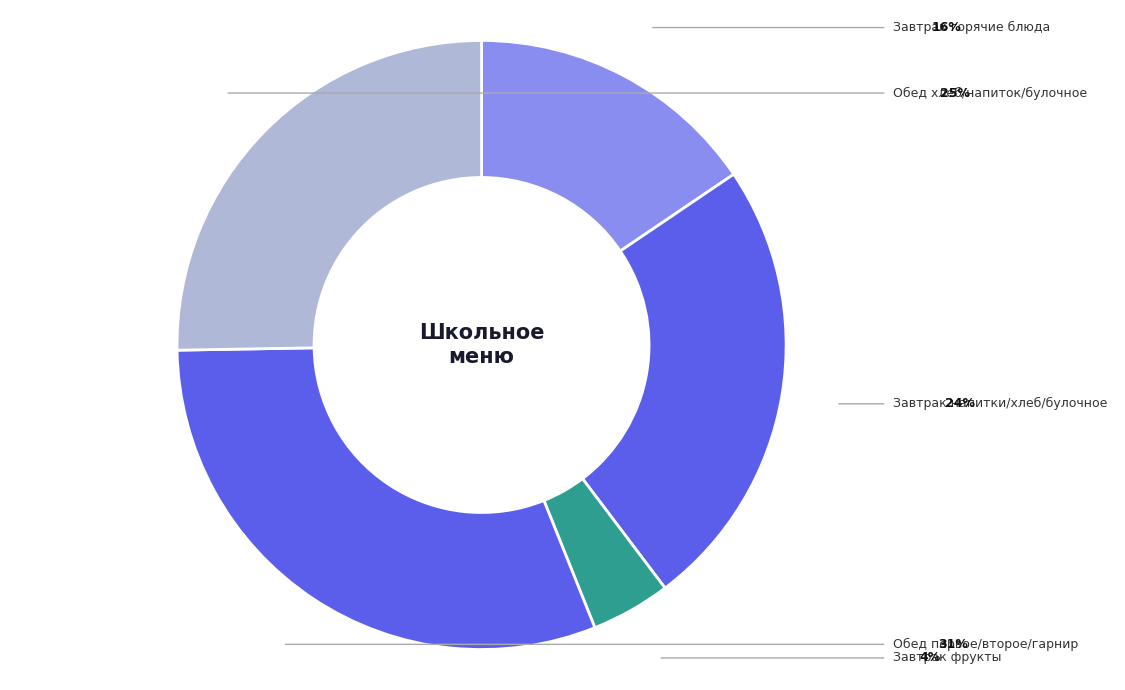

How many segments does this pie chart have?

5